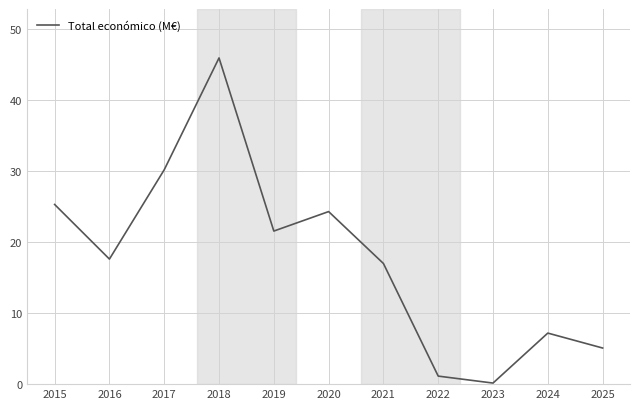

How many lines are shown in the chart?

1